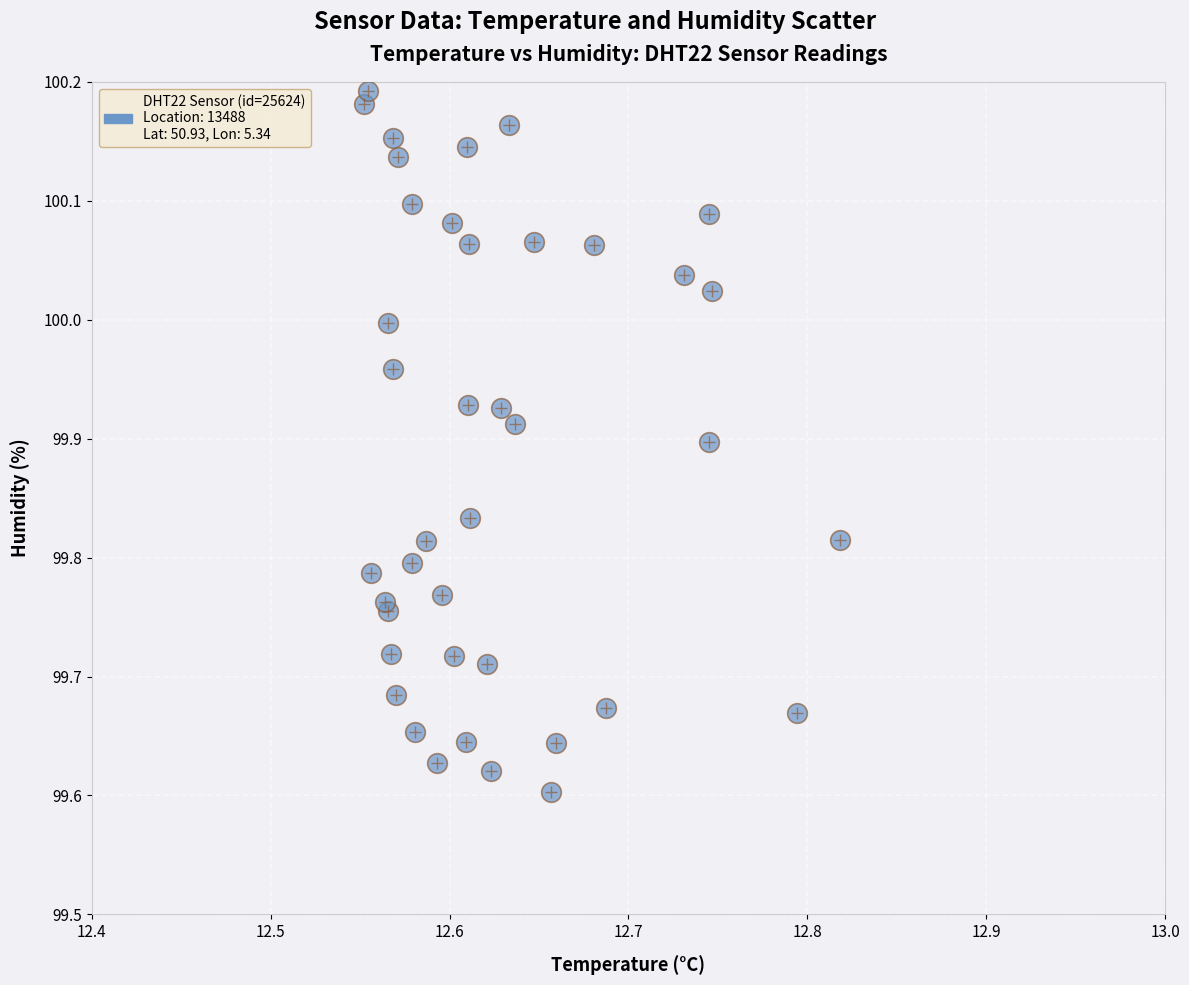

What is the range of X values (max minus min)?

0.3